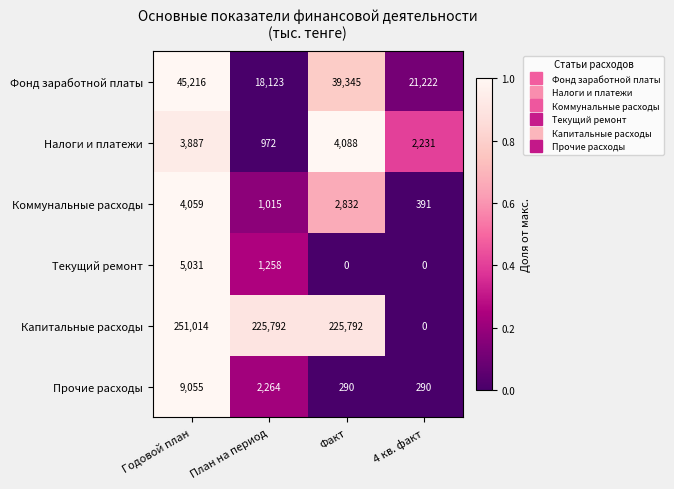

What is the difference between the second highest and minimum values in the Коммунальные расходы series?

2441